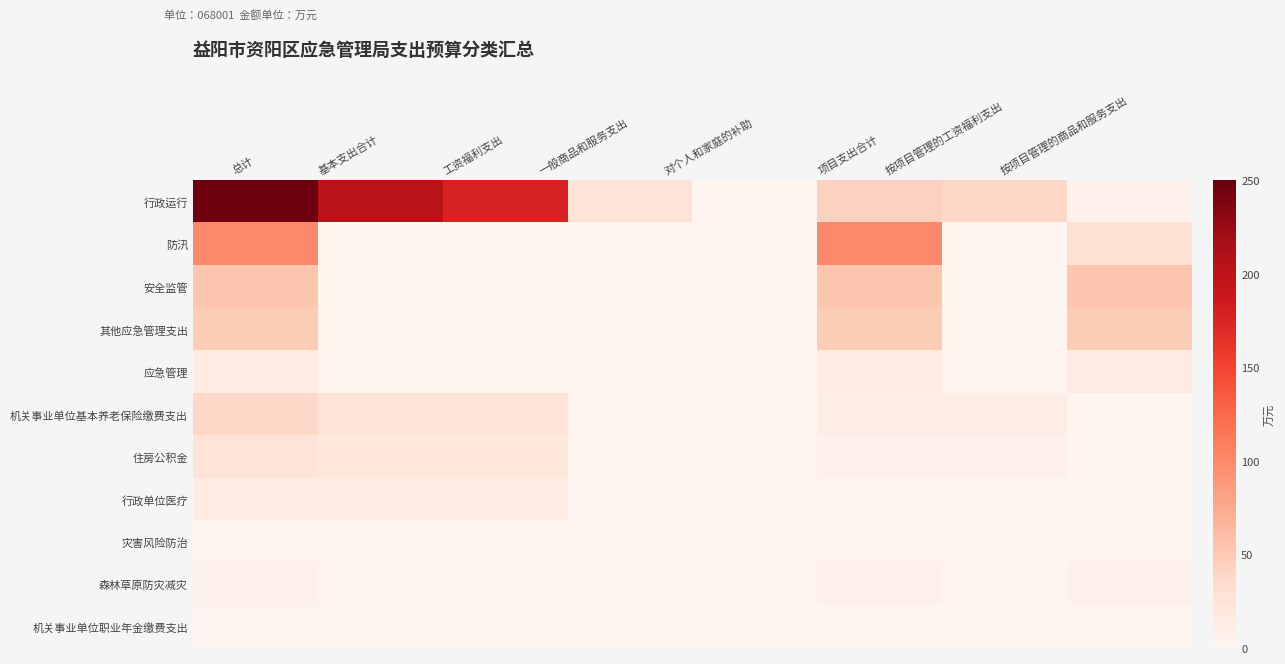

Count the number of categories in the chart.

8